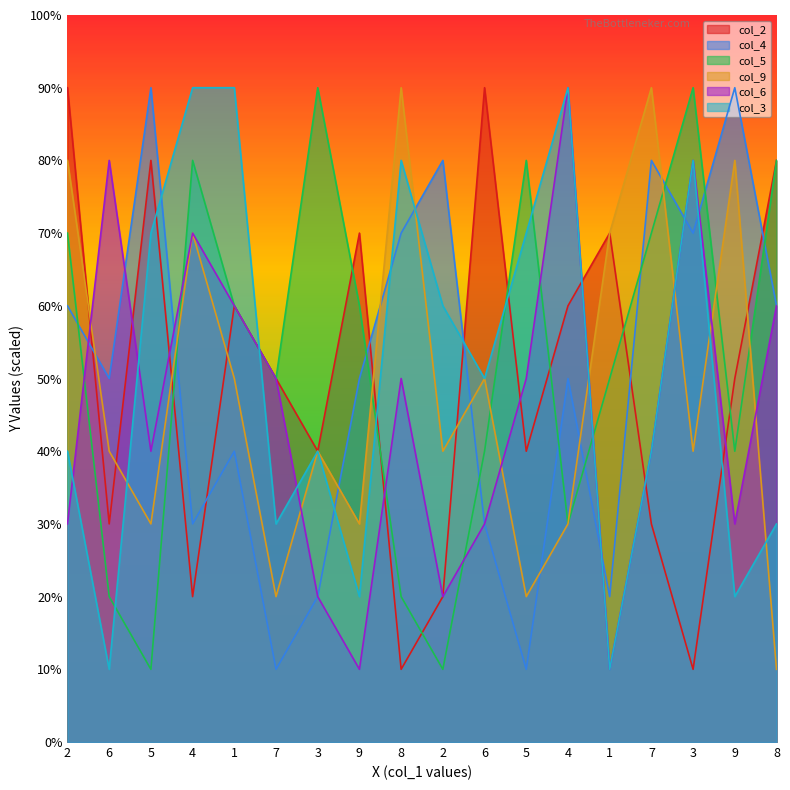

How many interior local valleys does the col_3 series have?

6